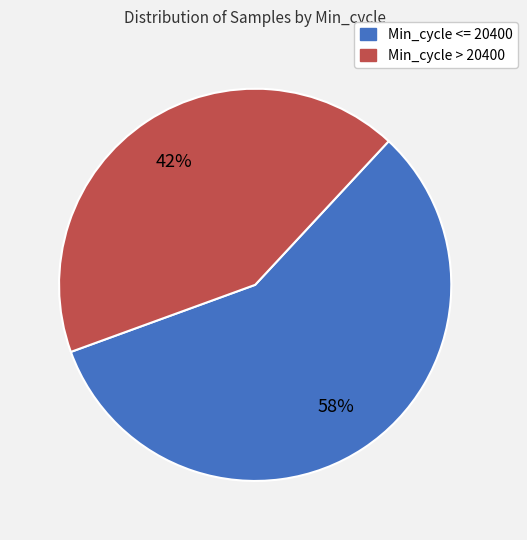

Which category accounts for the majority?

Min_cycle <= 20400